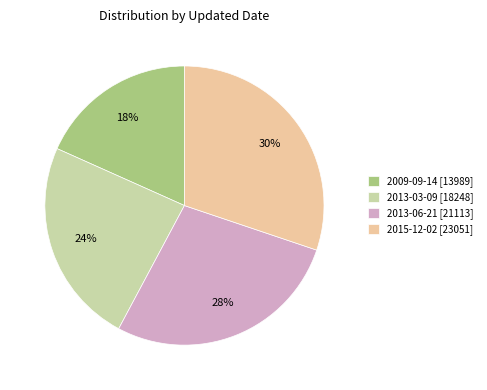

Rank the categories by value from highest to lowest.

2015-12-02, 2013-06-21, 2013-03-09, 2009-09-14